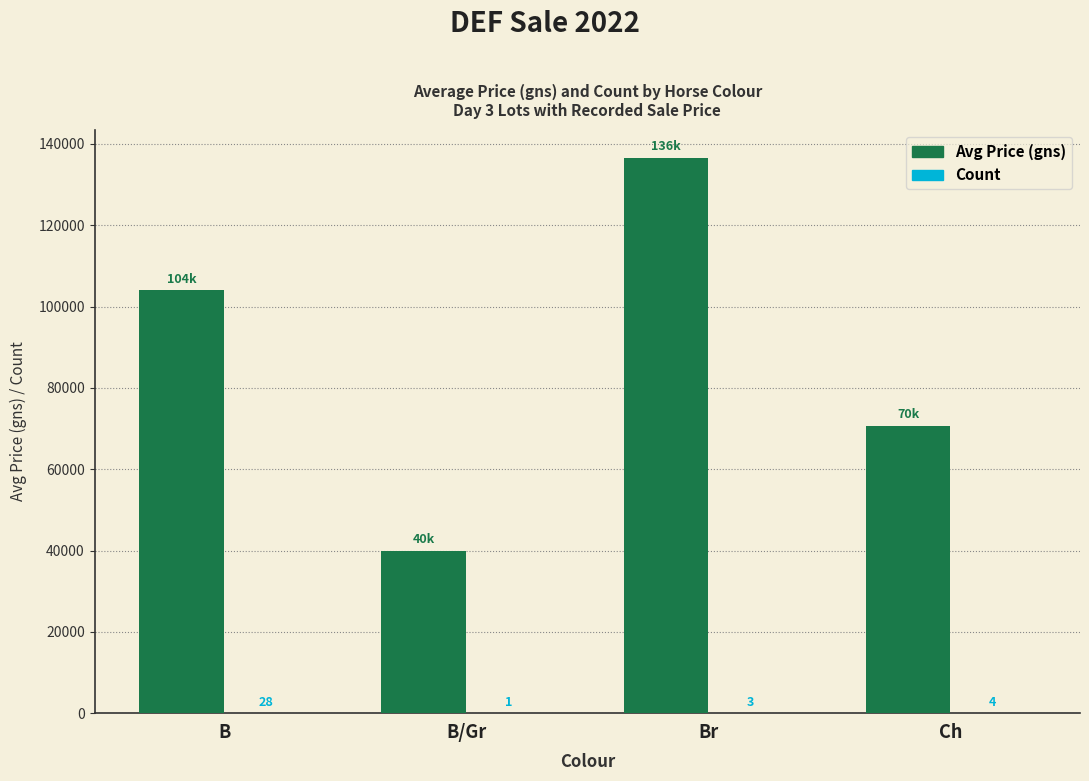

At which label is Avg Price (gns) closest to 88333?

B